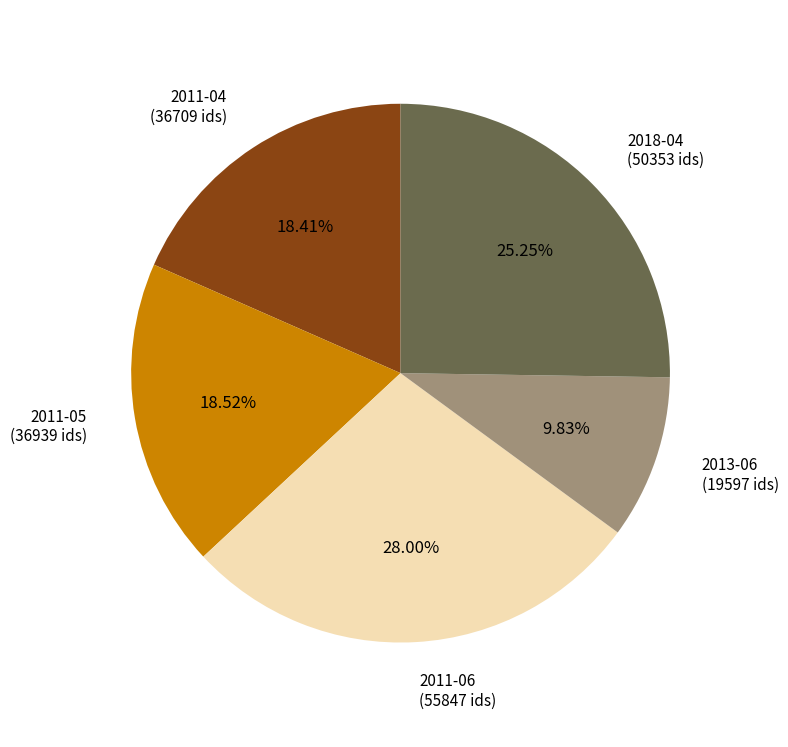

Approximately how many times larger is the value at 2013-06 compared to 2011-05?

0.5